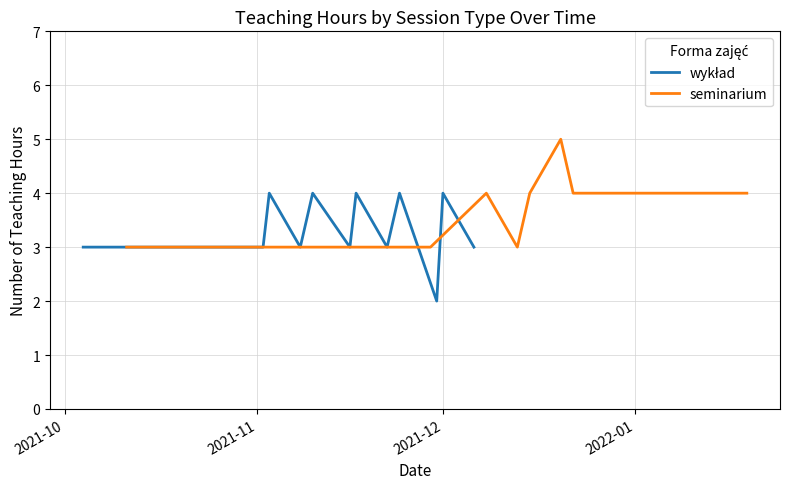

Which category has the lowest value in the wykład series?

2021-11-30